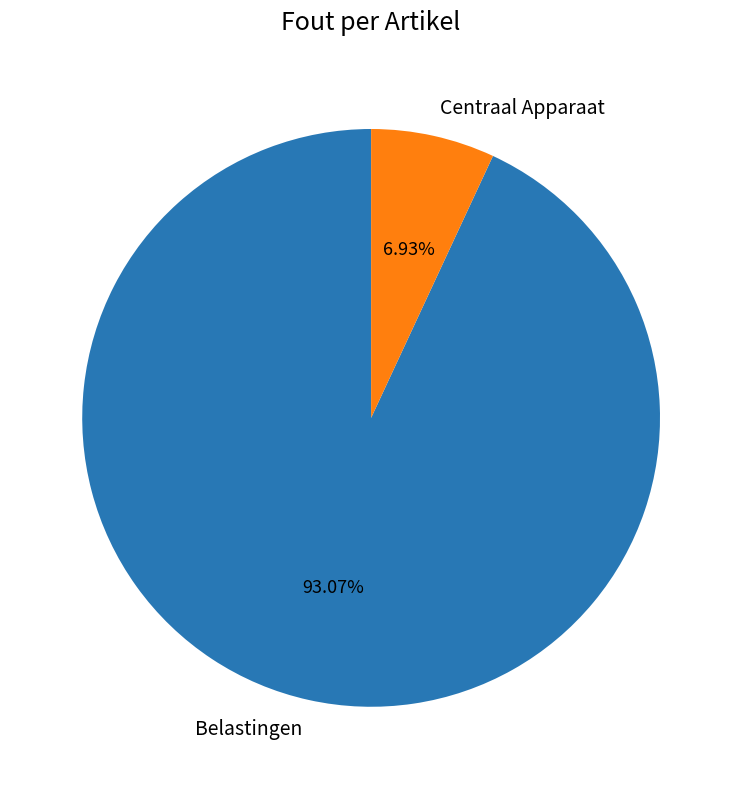

Which category accounts for the majority?

Belastingen